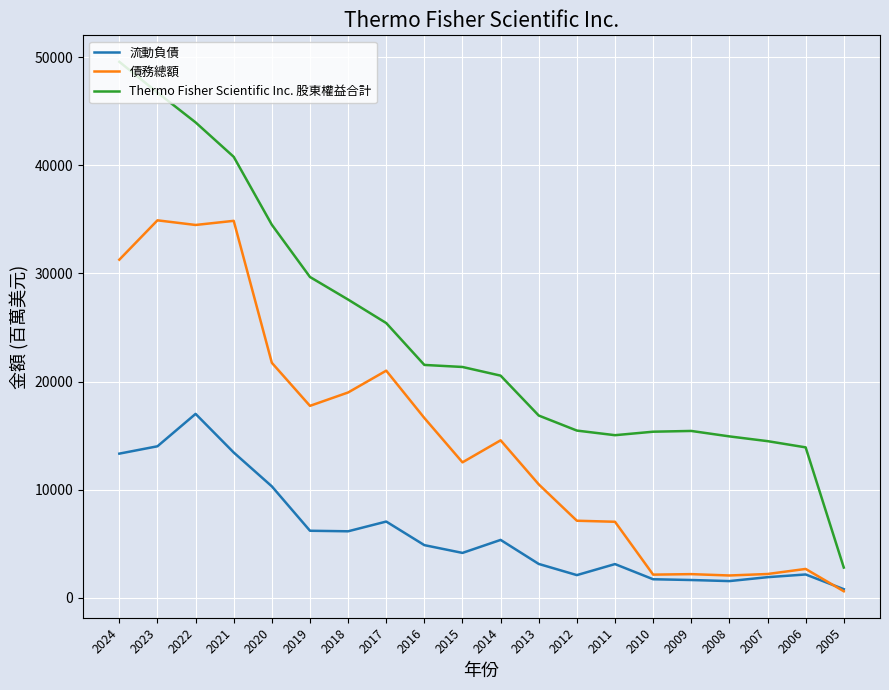

True or false: 流動負債 and Thermo Fisher Scientific Inc. 股東權益合計 cross at least once.

False